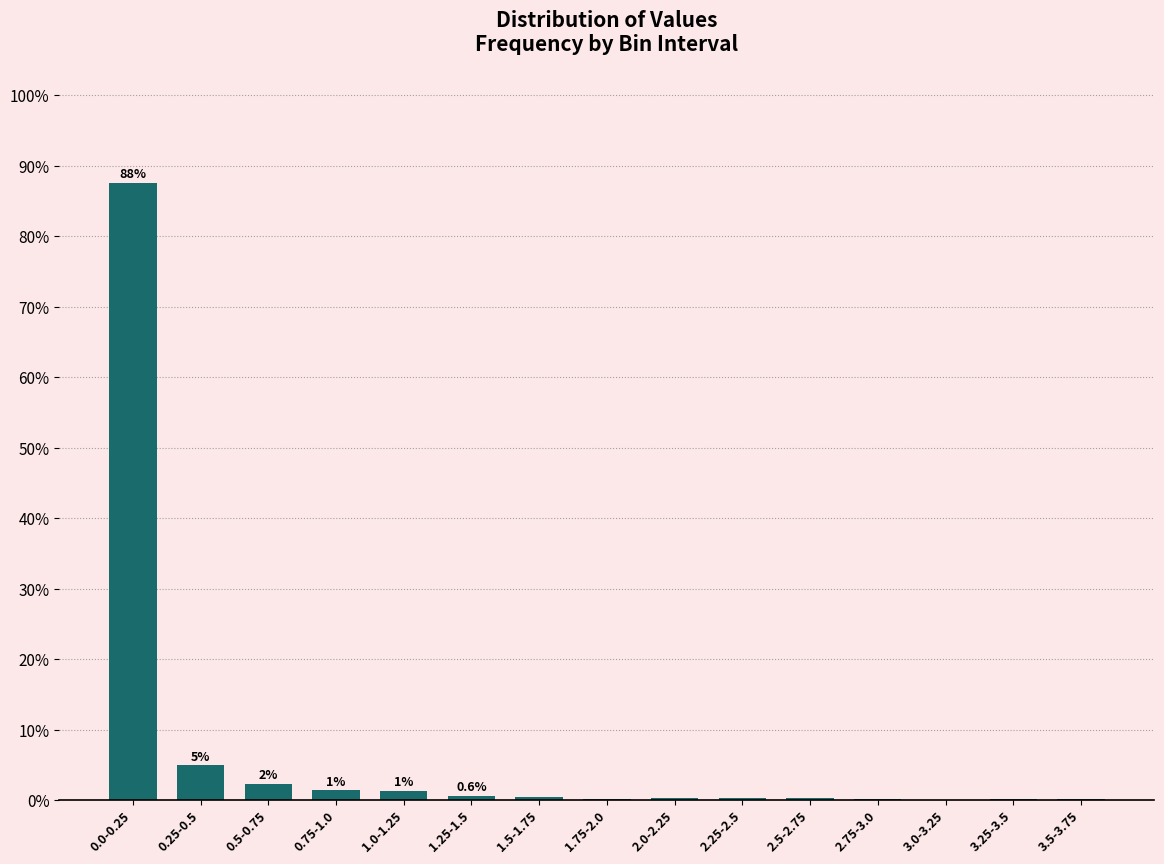

How many categories are shown in the chart?

15